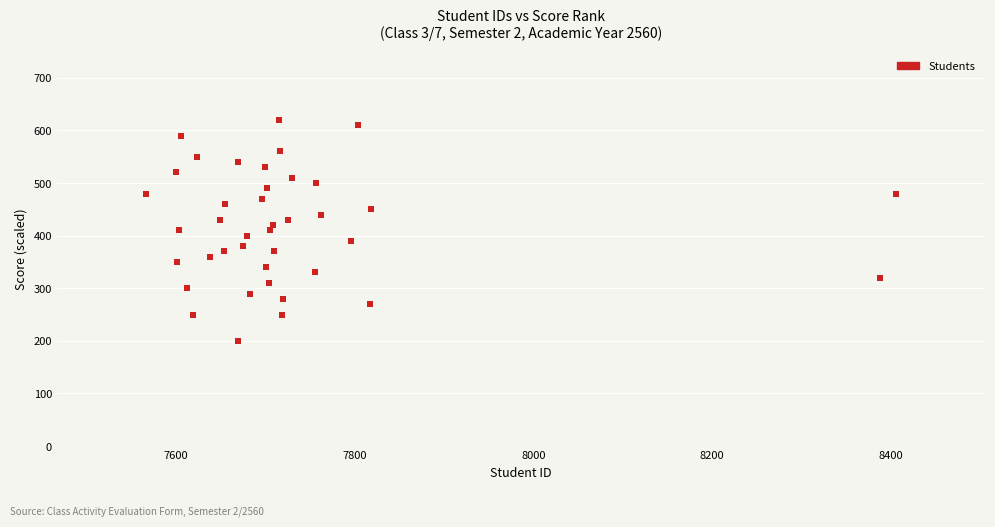

What is the range of X values (max minus min)?

838